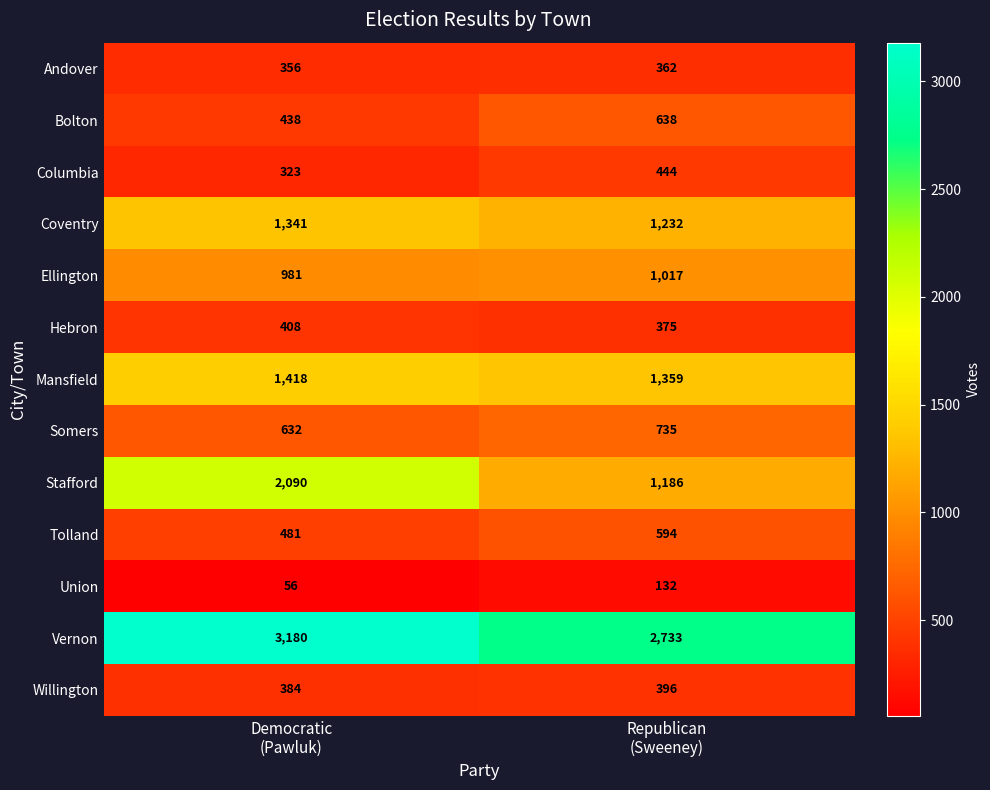

What is the smallest value displayed?

56